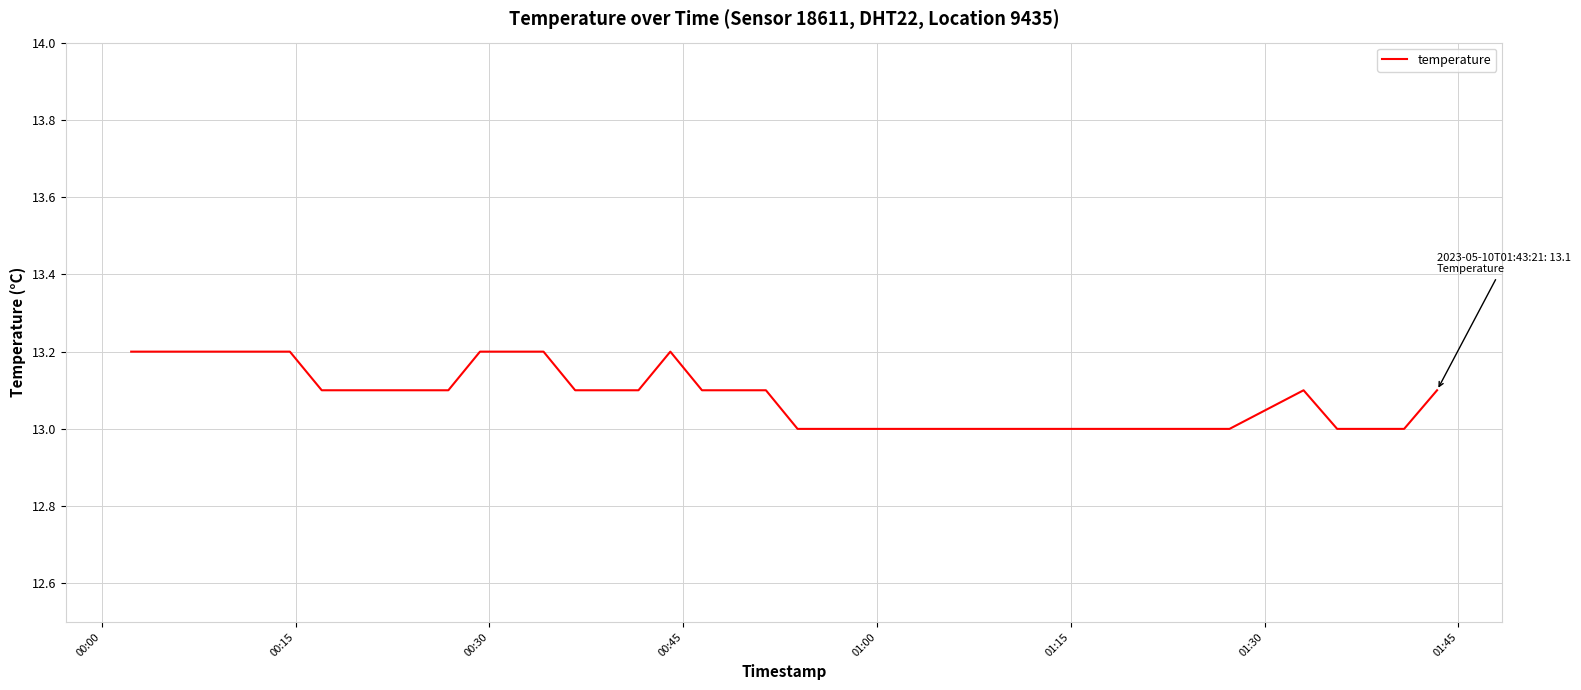

What is the maximum value shown in the chart?

13.2